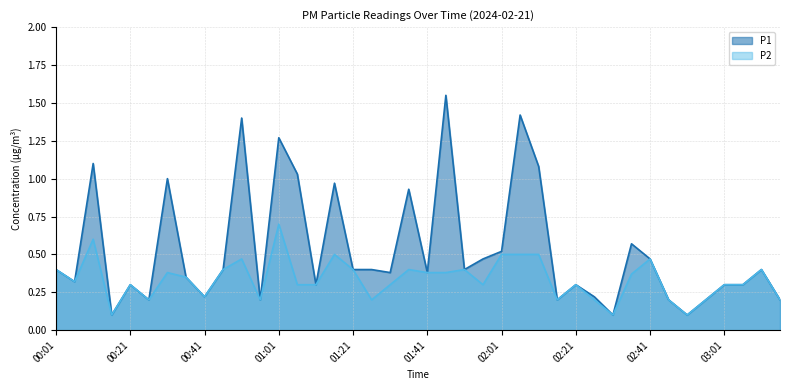

Which series has the largest range (max minus min)?

P1